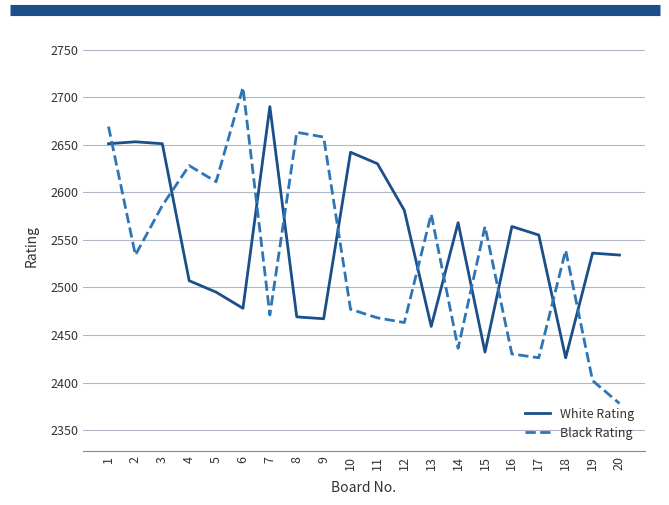

Reading left to right, extract all data points from this chart.

White Rating: 2651	2653	2651	2507	2495	2478	2690	2469	2467	2642	2630	2581	2459	2568	2432	2564	2555	2426	2536	2534
Black Rating: 2669	2534	2586	2628	2611	2710	2471	2663	2658	2477	2468	2463	2577	2436	2564	2430	2426	2539	2402	2378